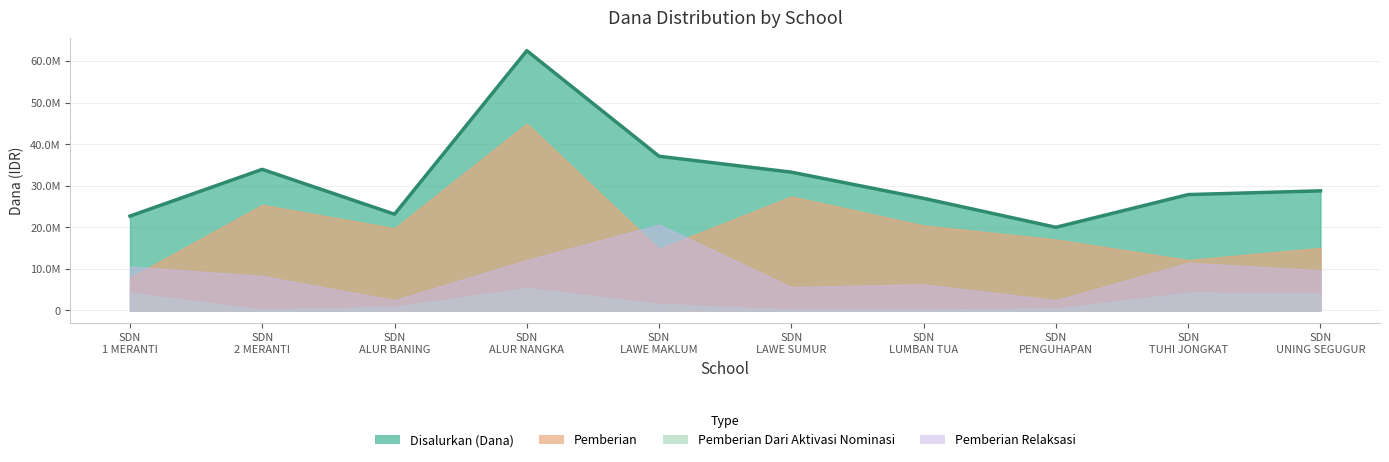

Which has a higher value, SD NEGERI ALUR NANGKA or SD NEGERI PENGUHAPAN?

SD NEGERI ALUR NANGKA